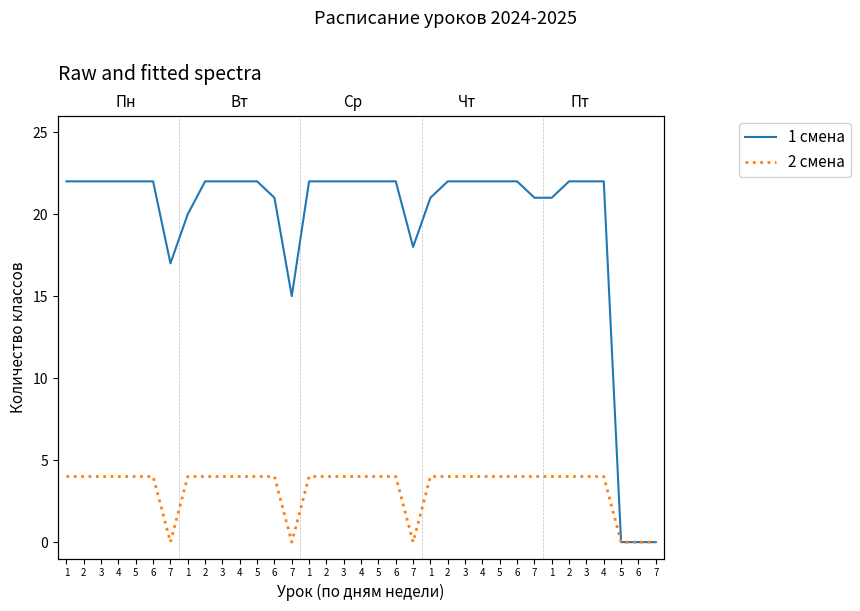

List the series in order of their peak value, highest first.

1 смена, 2 смена